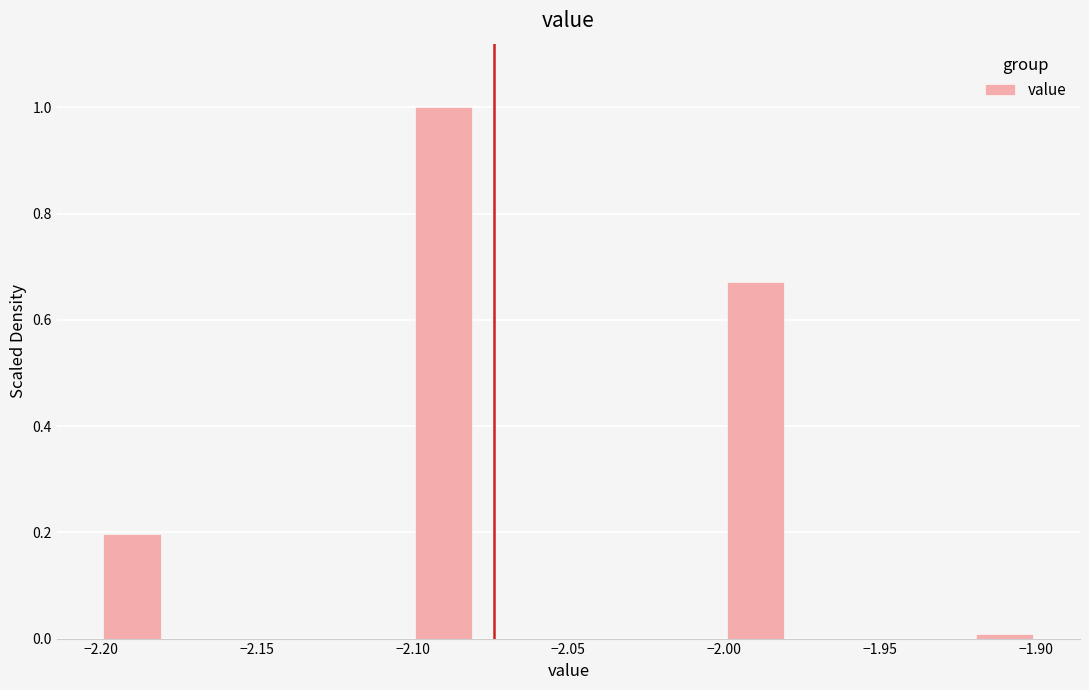

Reading left to right, transcribe this chart: for each bar, give the range it covers on the x-axis and its height. The values are not printed on the chart, so give them approximately, as read against the axis.

-2.20 to -2.18: 0.20
-2.18 to -2.16: 0
-2.16 to -2.14: 0
-2.14 to -2.12: 0
-2.12 to -2.10: 0
-2.10 to -2.08: 1.00
-2.08 to -2.06: 0
-2.06 to -2.04: 0
-2.04 to -2.02: 0
-2.02 to -2.00: 0
-2.00 to -1.98: 0.68
-1.98 to -1.96: 0
-1.96 to -1.94: 0
-1.94 to -1.92: 0
-1.92 to -1.90: under 0.02